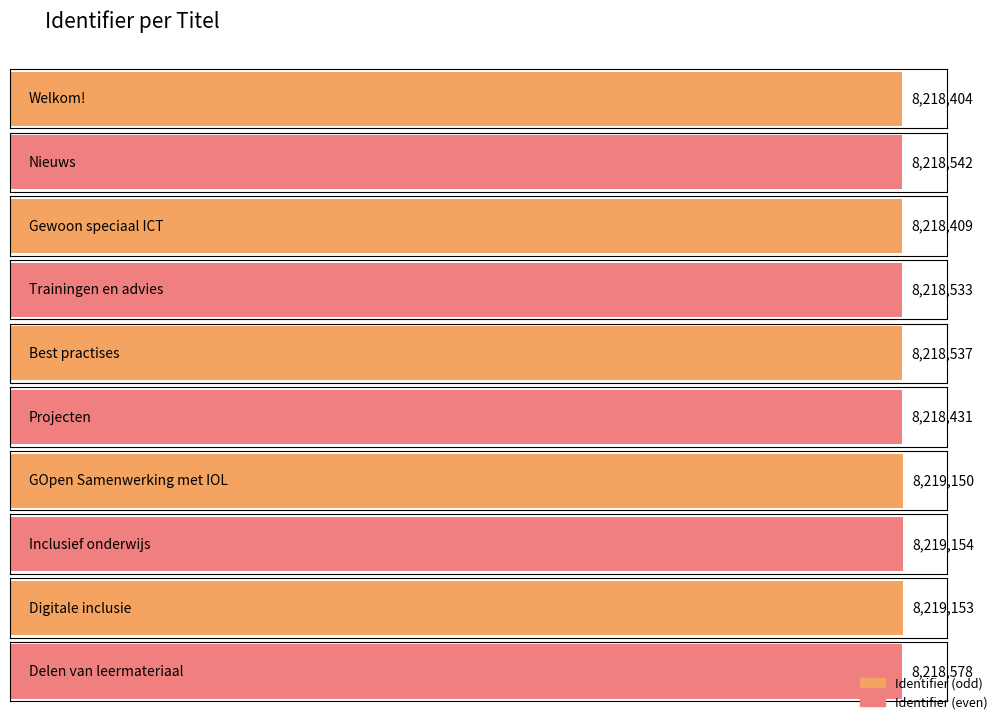

Count the number of values greater than 8218542.

4